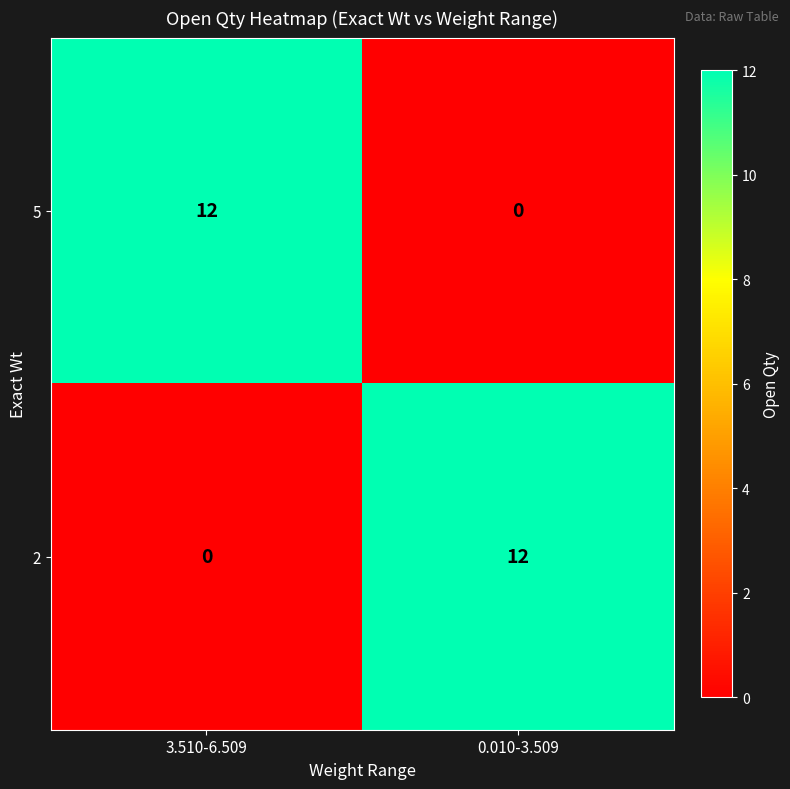

What is the average value of the 2 series?

6